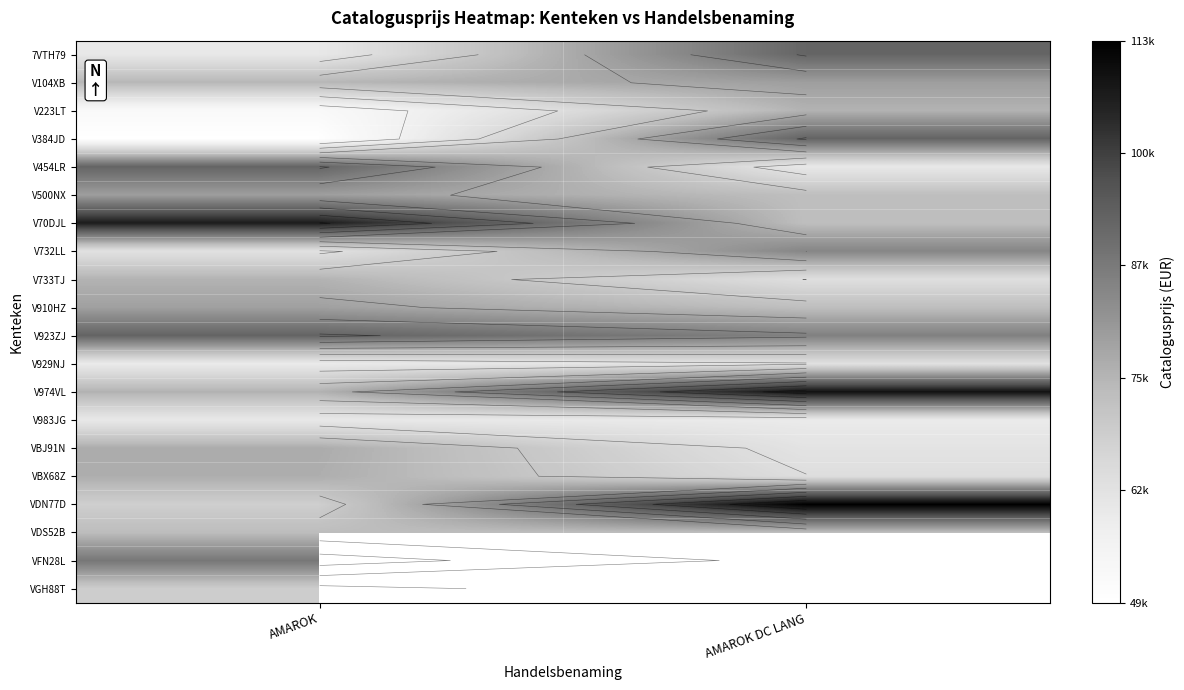

Which label corresponds to the largest value in the chart?

AMAROK DC LANG